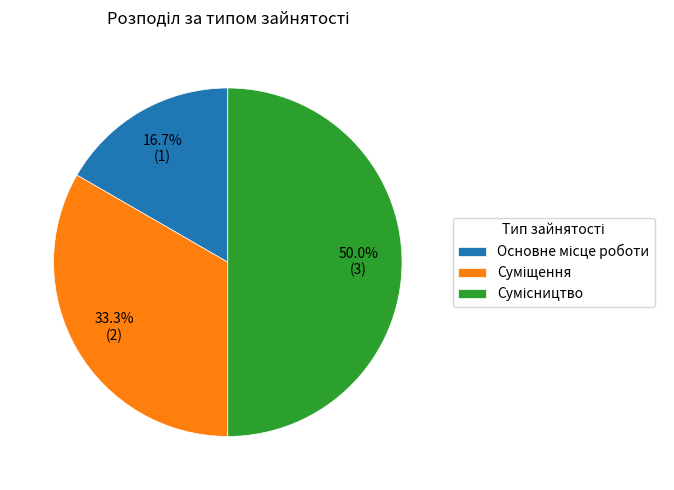

To the nearest percent, what is the combined percentage of Основне місце роботи and Суміщення?

50%